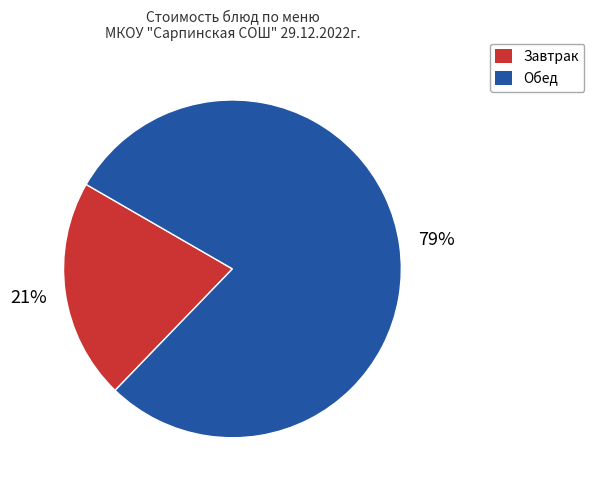

Does any single category account for the majority?

Yes